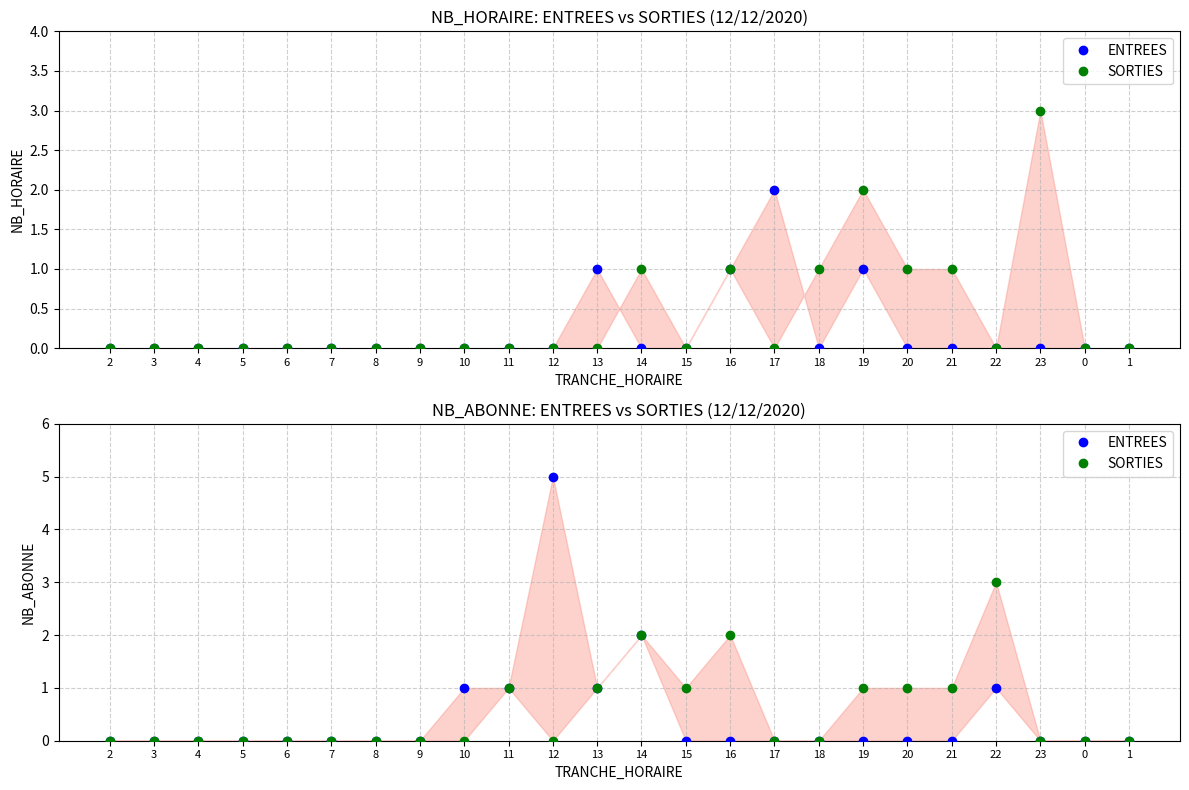

At which category does ENTREES reach its first local peak?

12